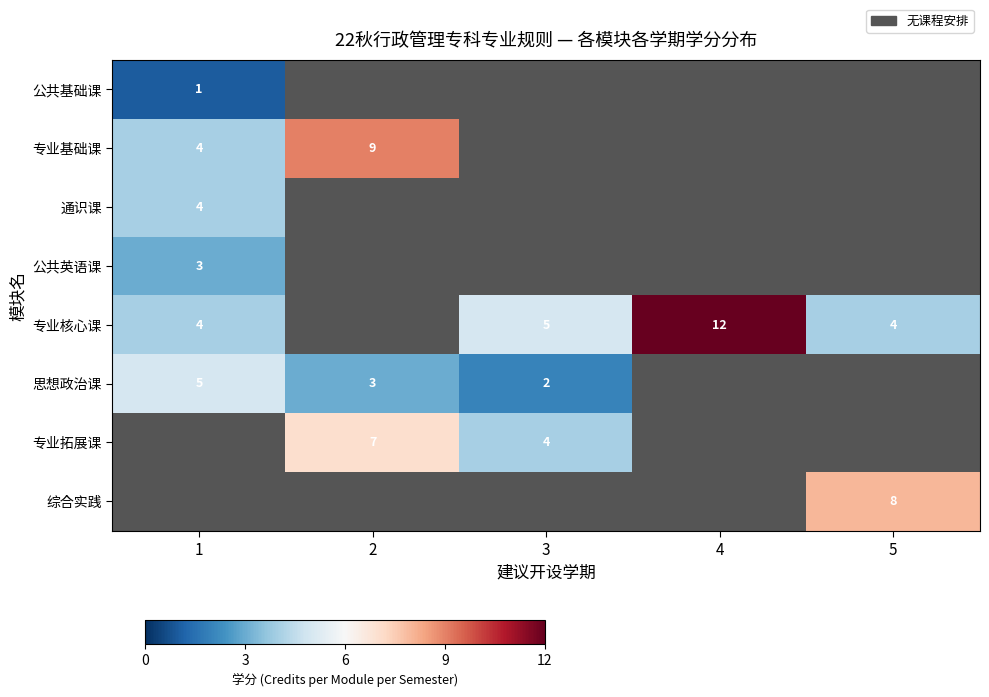

Count the number of categories in the chart.

5